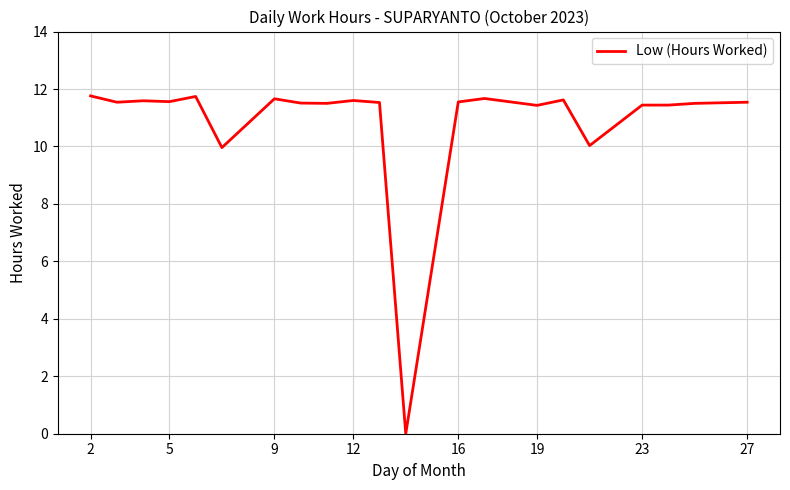

What is the difference between the maximum and minimum values?

11.8